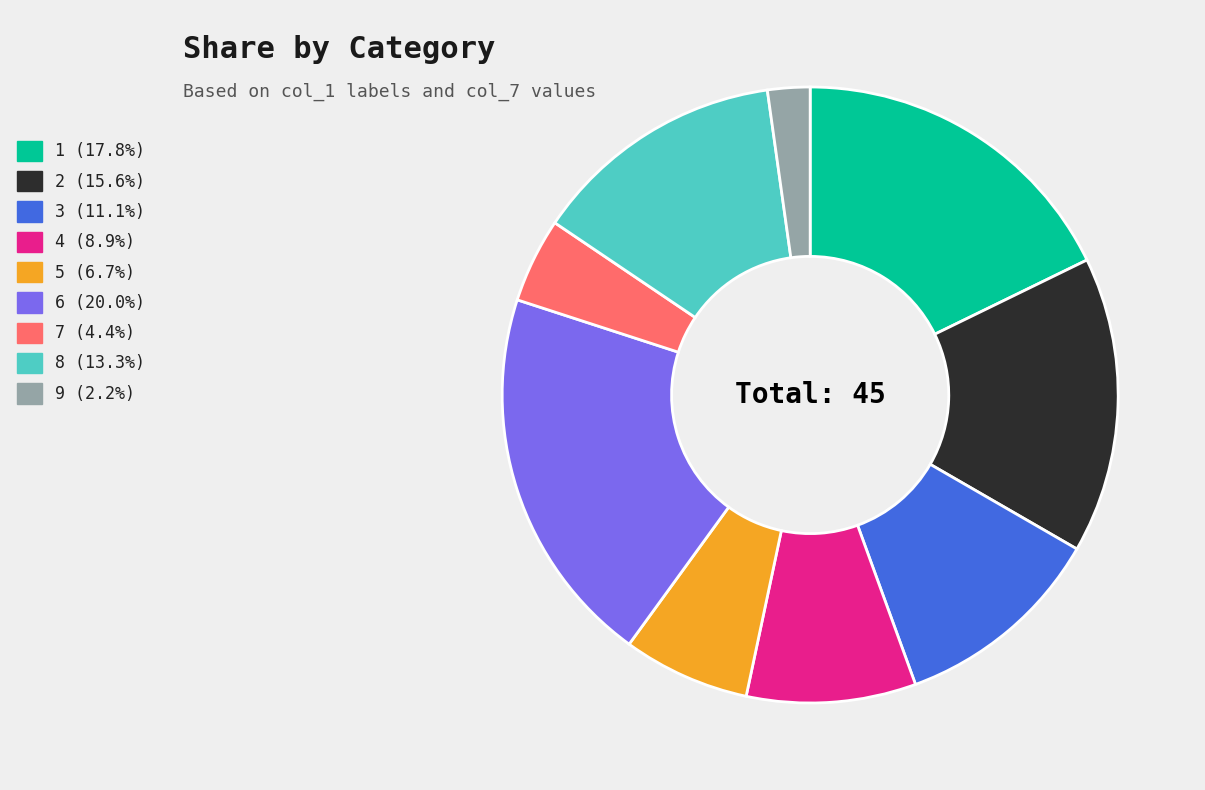

Combined, do 3 (11.1%) and 2 (15.6%) account for over 50%?

No